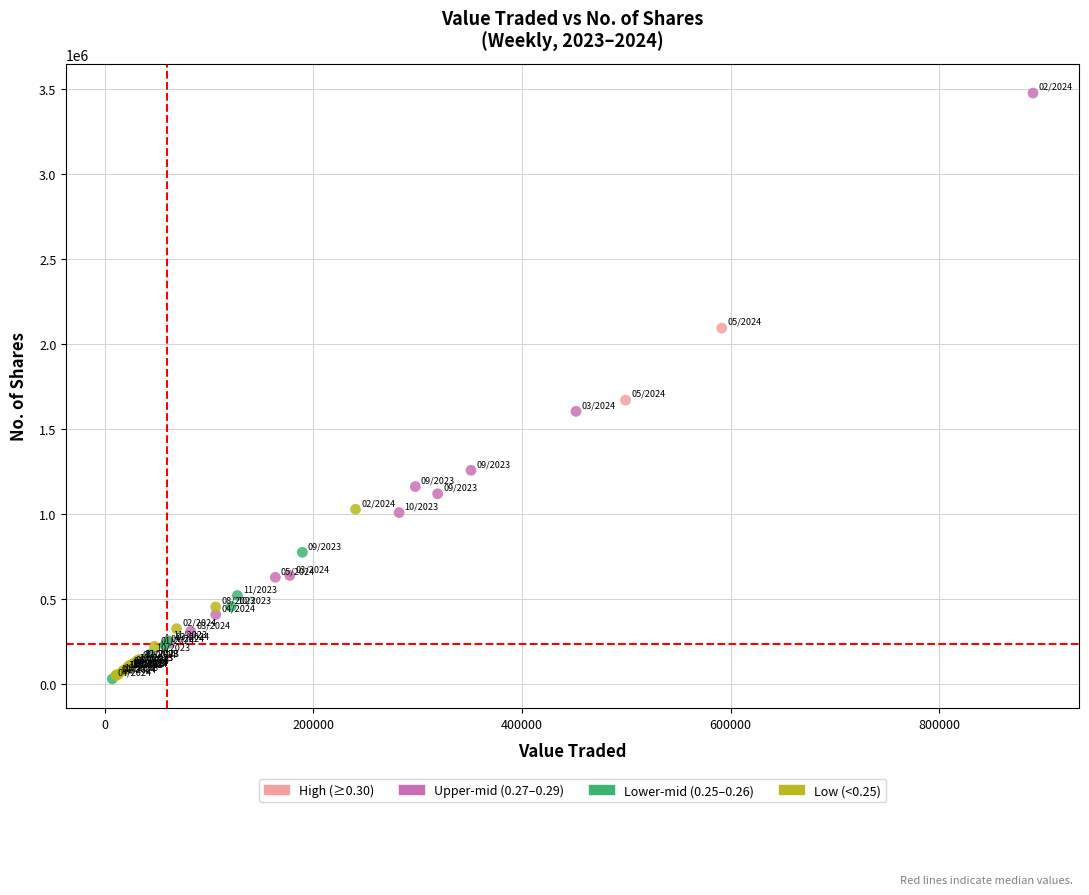

What are all the series names shown in the legend?

High (≥0.30), Upper-mid (0.27–0.29), Lower-mid (0.25–0.26), Low (<0.25)